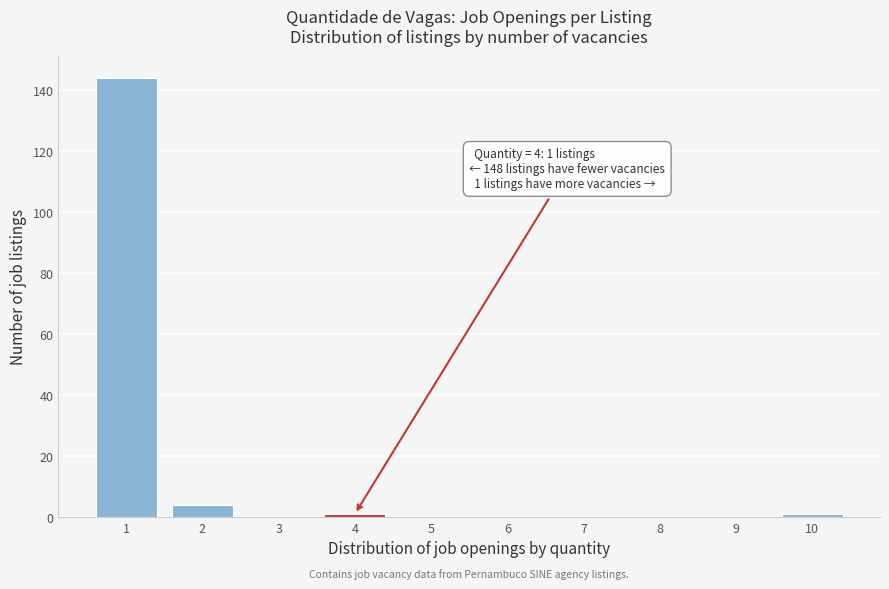

Over which range of the x-axis is the bar tallest?

0.5 to 1.5